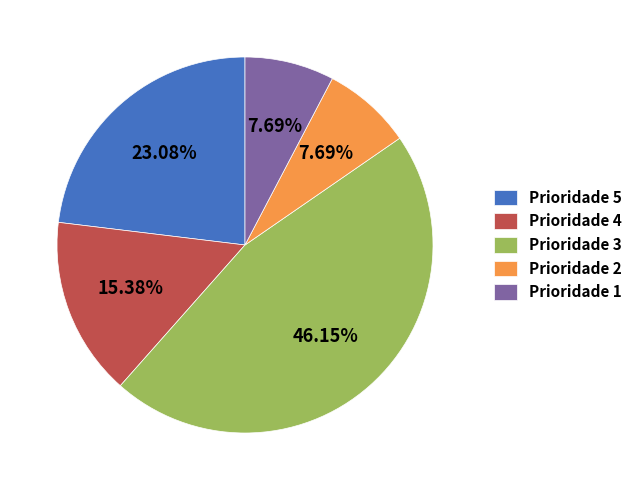

Does Prioridade 4 account for over 50% of the chart?

No